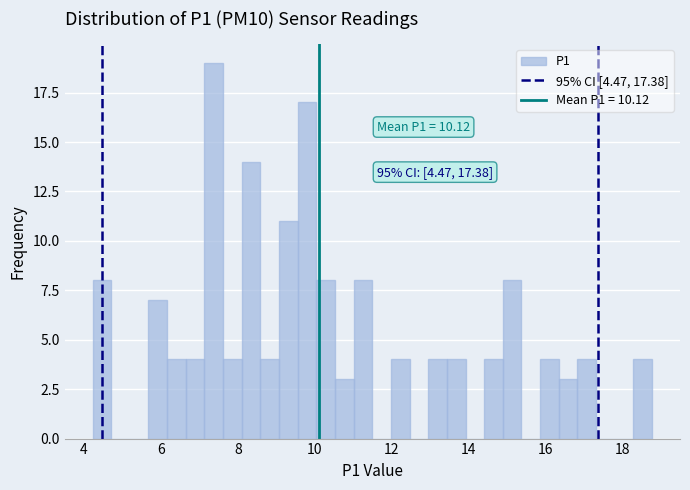

Around what value on the x-axis is the tallest bar? Give the approximate position of its centre, as read against the axis.

7.4